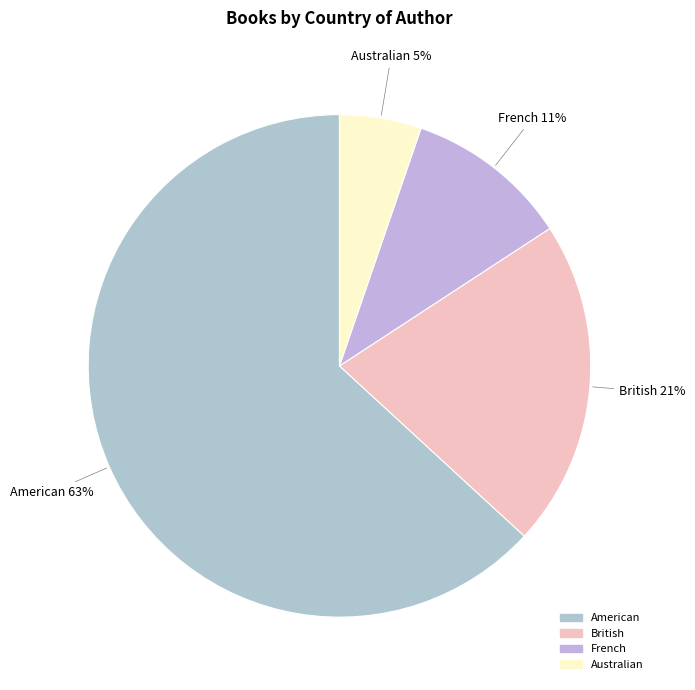

Approximately how many times larger is the value at French compared to American?

0.2